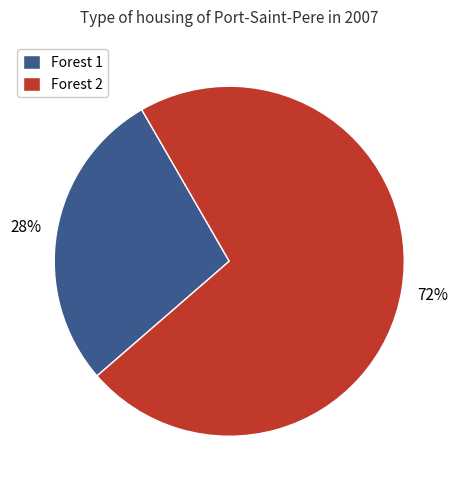

Is the sum of Forest 1 and Forest 2 greater than half?

Yes